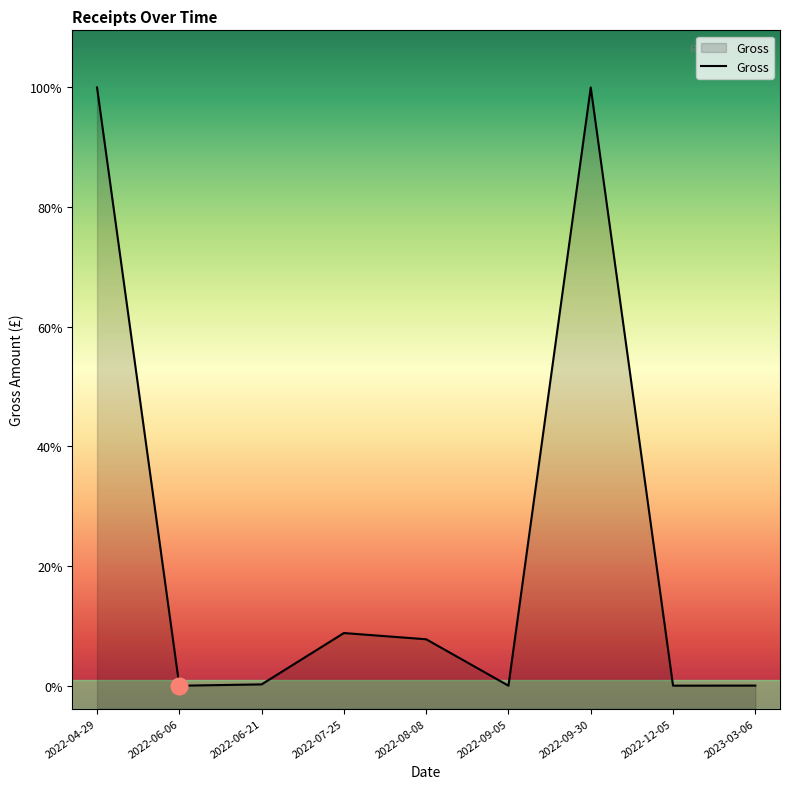

Reading left to right, transcribe all the data shown in this chart.

2022-04-29=5241.0	2022-06-06=0.1	2022-06-21=11.8	2022-07-25=461.5	2022-08-08=407.0	2022-09-05=0.3	2022-09-30=5241.0	2022-12-05=0.6	2023-03-06=1.3